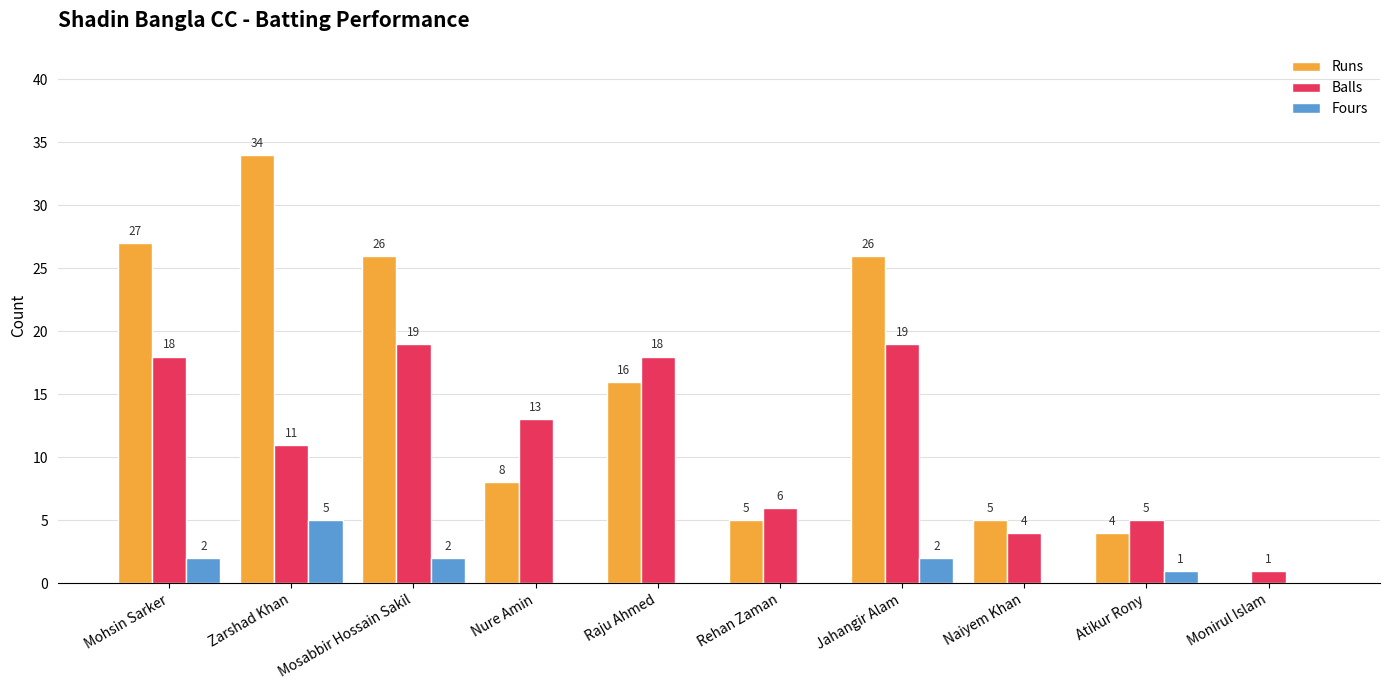

Which series has the largest range (max minus min)?

Runs